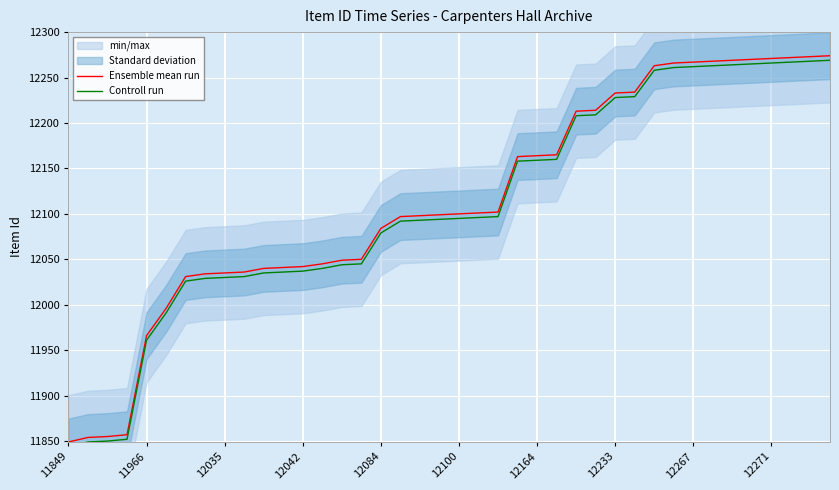

What is the highest value of the Controll run series?

12269